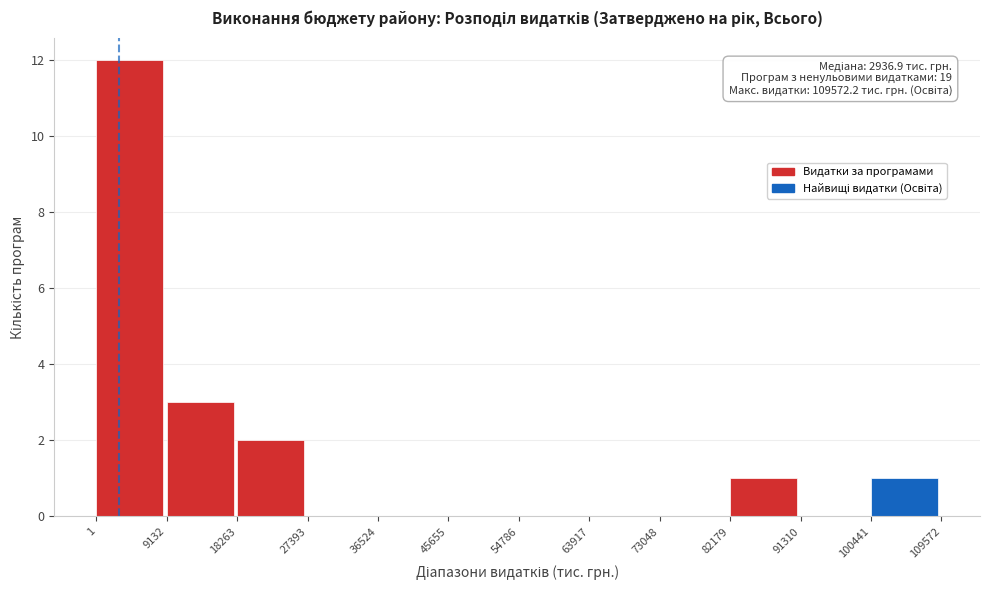

Which range on the x-axis has the tallest bar?

1 to 9132